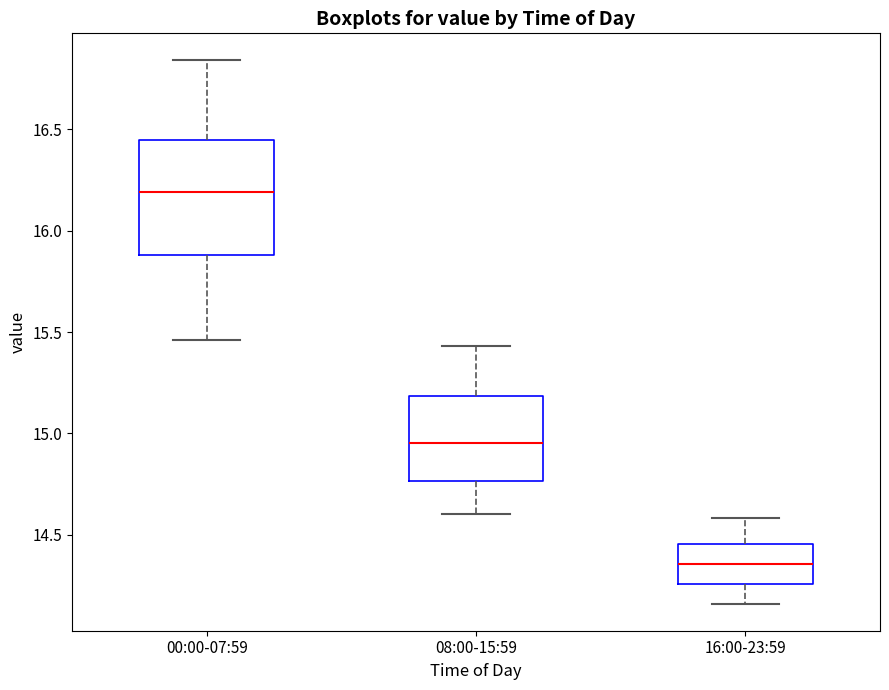

Where is the upper edge of the box for 08:00-15:59 on the y-axis? The values are not printed on the chart, so give them approximately, as read against the axis.

15.20